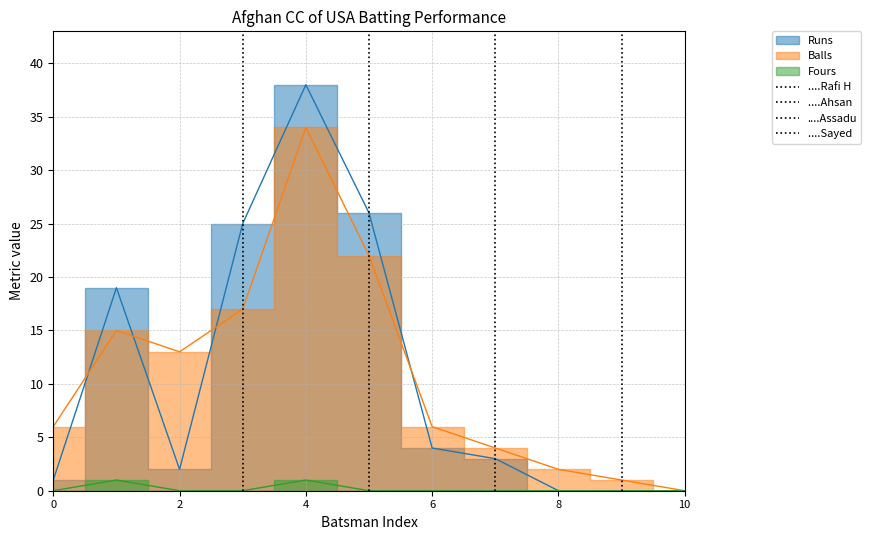

How many lines are shown in the chart?

4